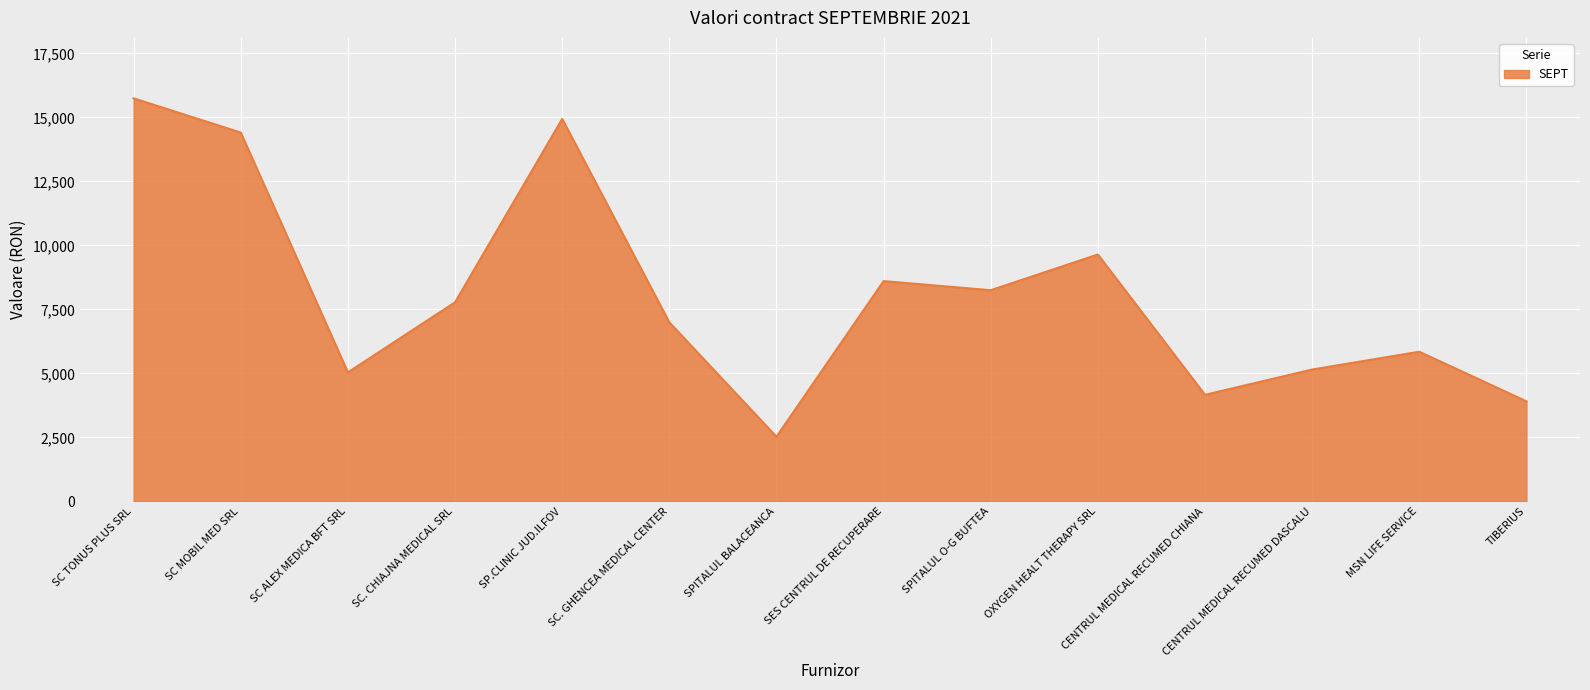

What is the difference between the values at SPITALUL O-G BUFTEA and CENTRUL MEDICAL RECUMED DASCALU?

3098